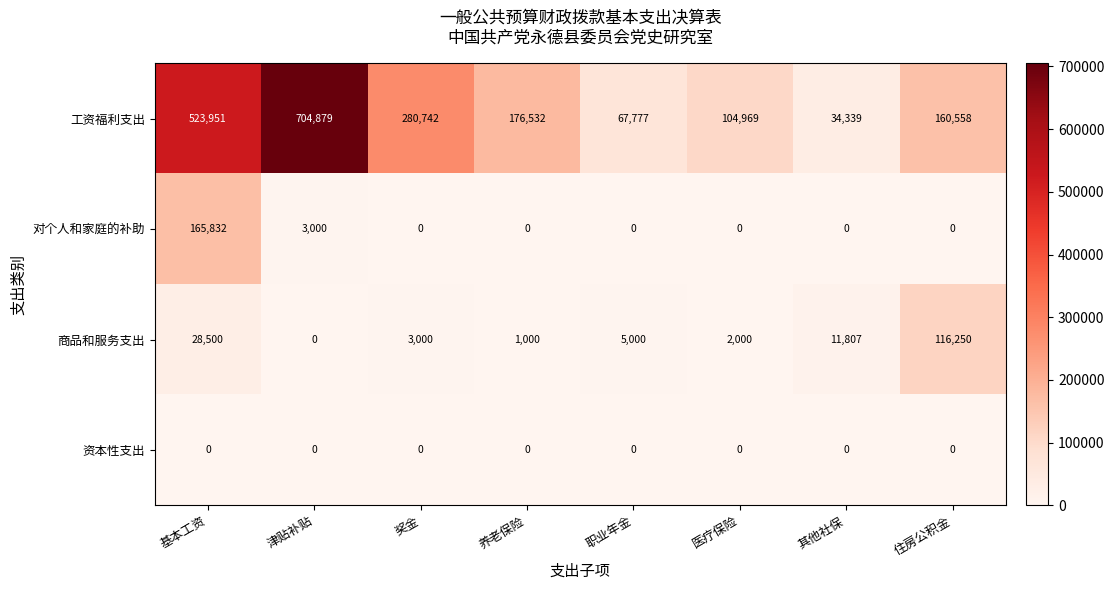

Which series changed the most between 津贴补贴 and 职业年金?

工资福利支出